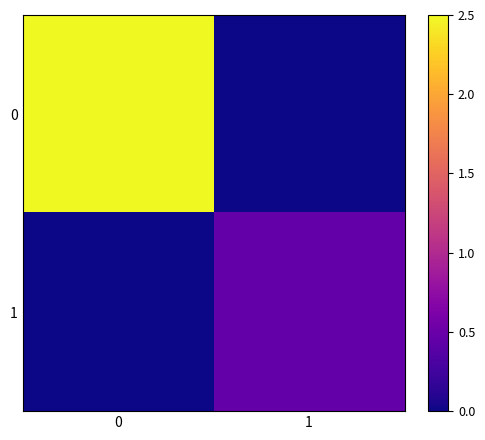

What is the difference between the highest and lowest values at 0?

2.5